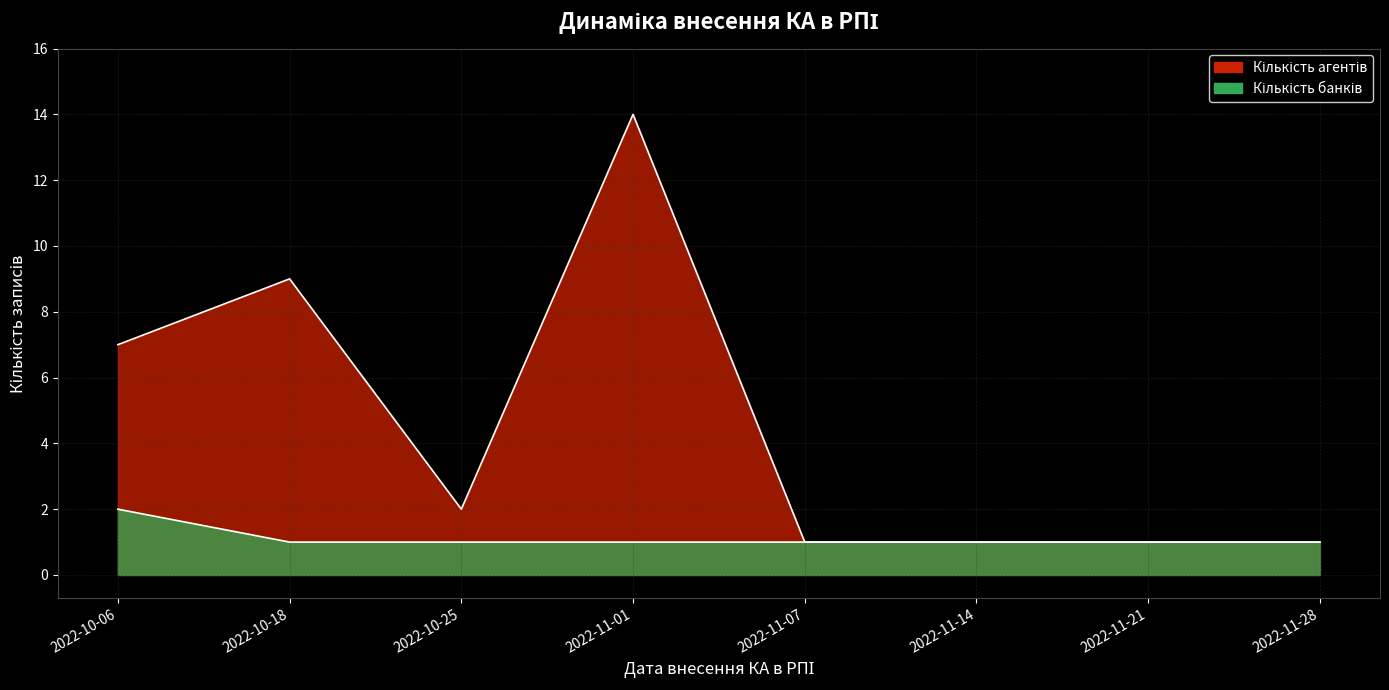

Count the Кількість банків values in the range 1 to 2.

8